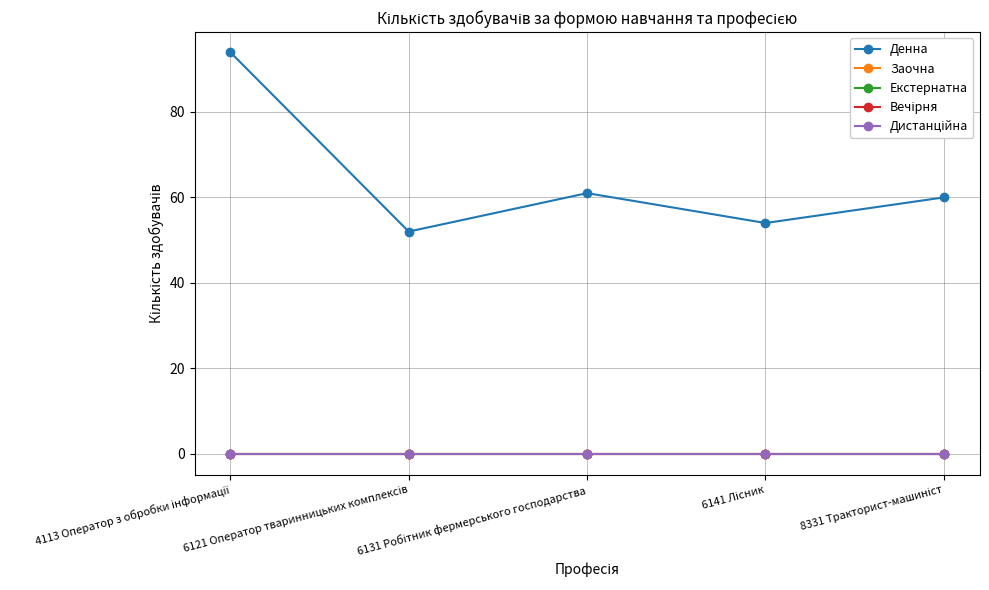

At which category does Денна reach its first local peak?

6131 Робітник фермерського господарства